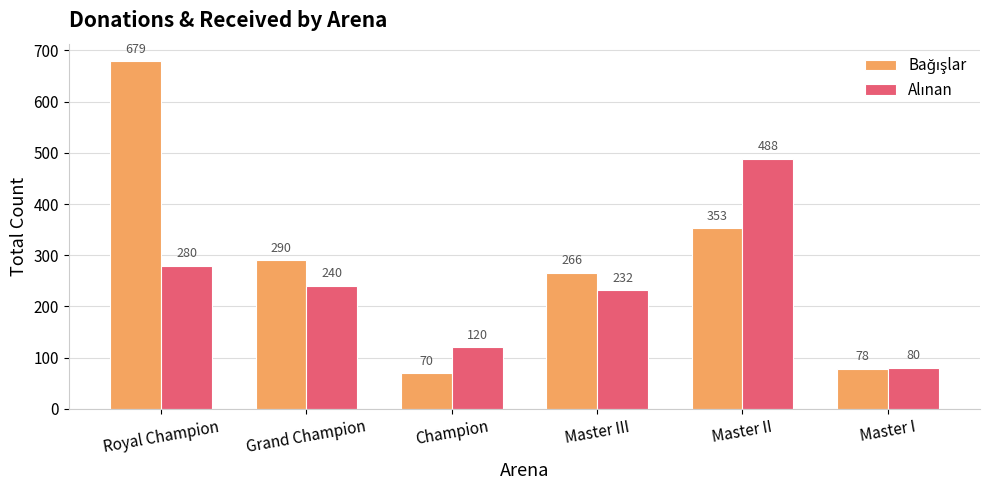

What is the total value across all series at Master I?

158